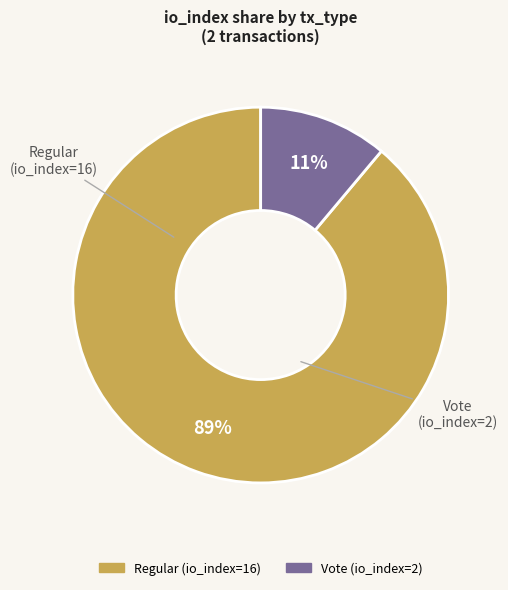

Approximately how many times larger is the value at Regular (io_index=16) compared to Vote (io_index=2)?

8.0